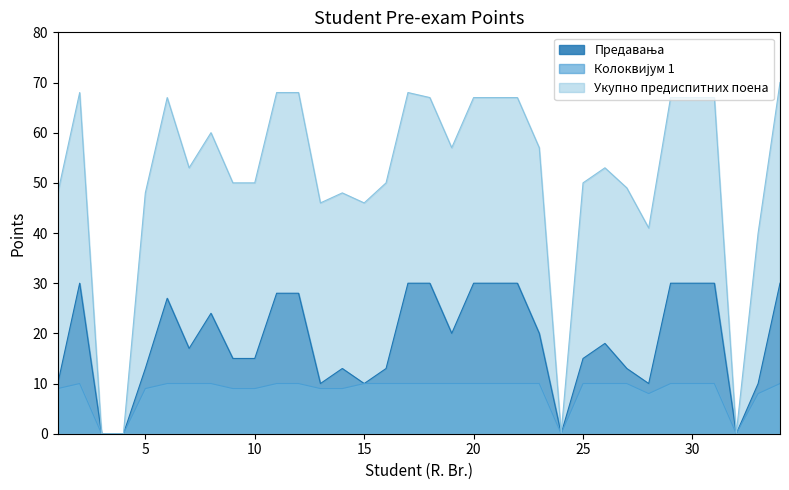

Reading left to right, list all the values displayed in this chart.

Предавања: 10	30	0	0	13	27	17	24	15	15	28	28	10	13	10	13	30	30	20	30	30	30	20	0	15	18	13	10	30	30	30	0	10	30
Колоквијум 1: 9	10	0	0	9	10	10	10	9	9	10	10	9	9	10	10	10	10	10	10	10	10	10	0	10	10	10	8	10	10	10	0	8	10
Укупно предиспитних поена: 48	68	0	0	48	67	53	60	50	50	68	68	46	48	46	50	68	67	57	67	67	67	57	0	50	53	49	41	67	67	67	0	40	70